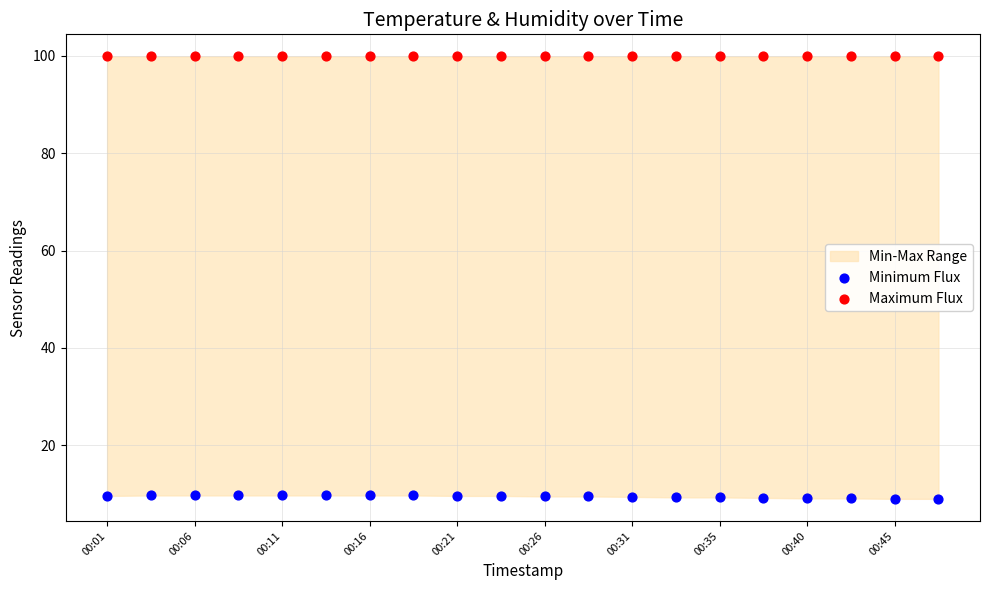

Which series reaches the maximum Y coordinate?

Maximum Flux